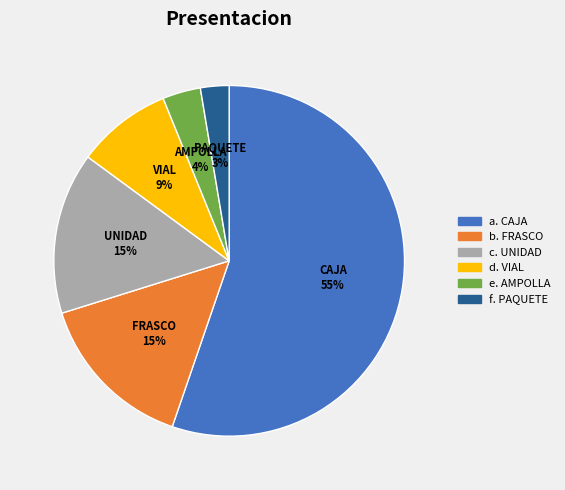

Is there a majority slice in this chart?

Yes